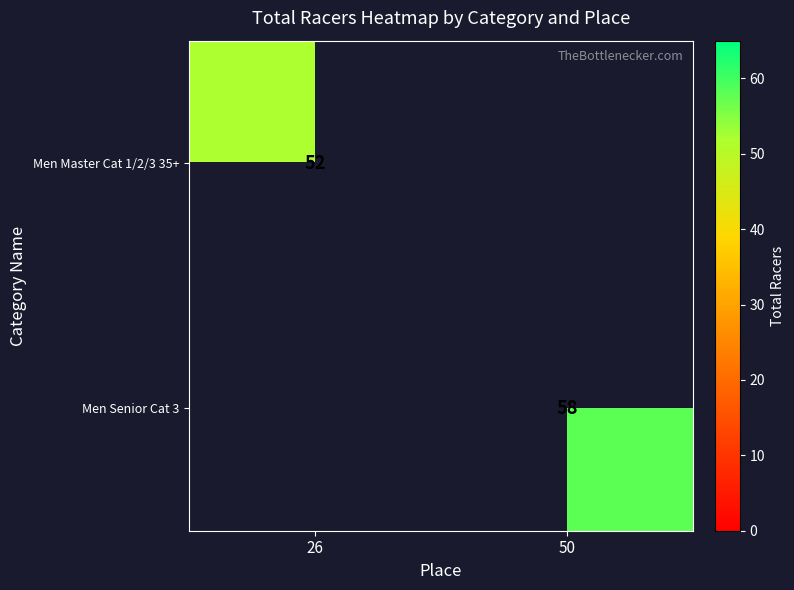

At how many categories does at least one series exceed 55?

1